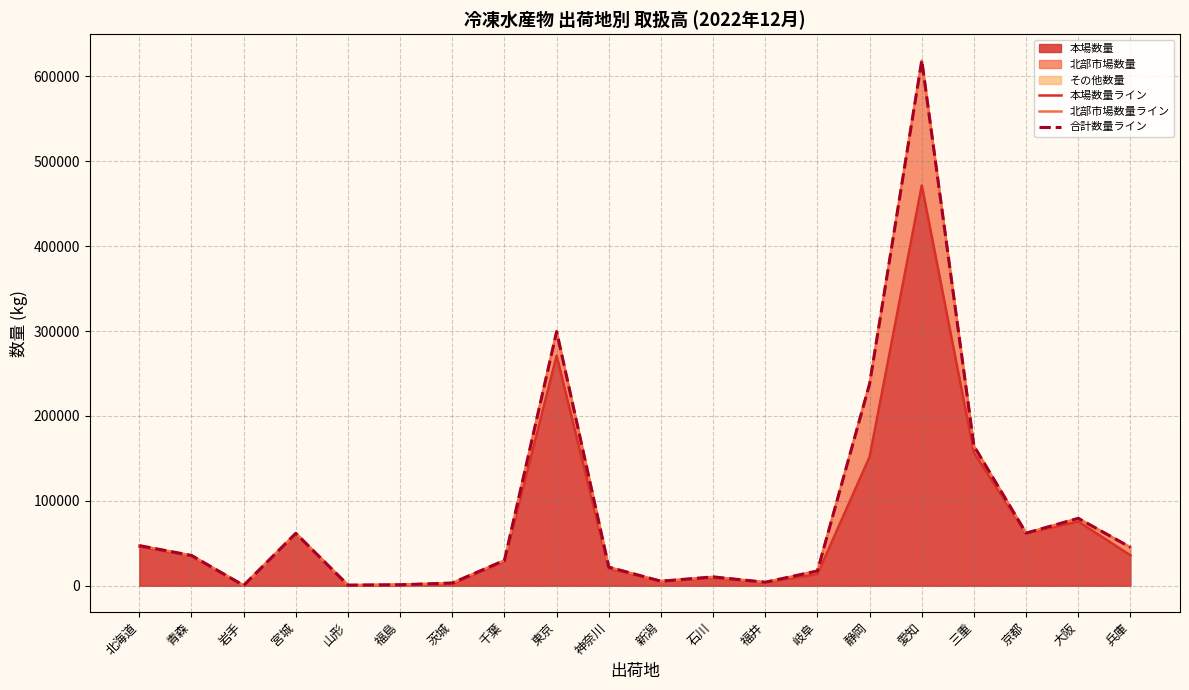

Which has a higher value, 大阪 or 兵庫?

大阪